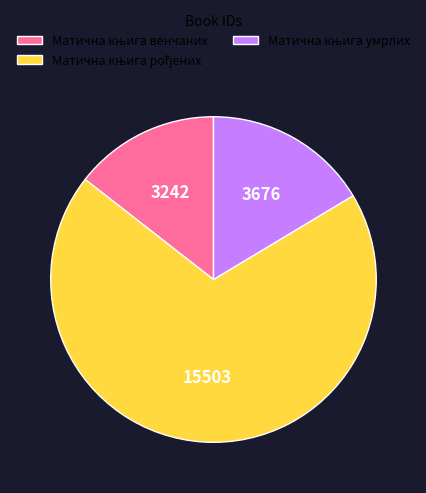

Does any single category account for the majority?

Yes